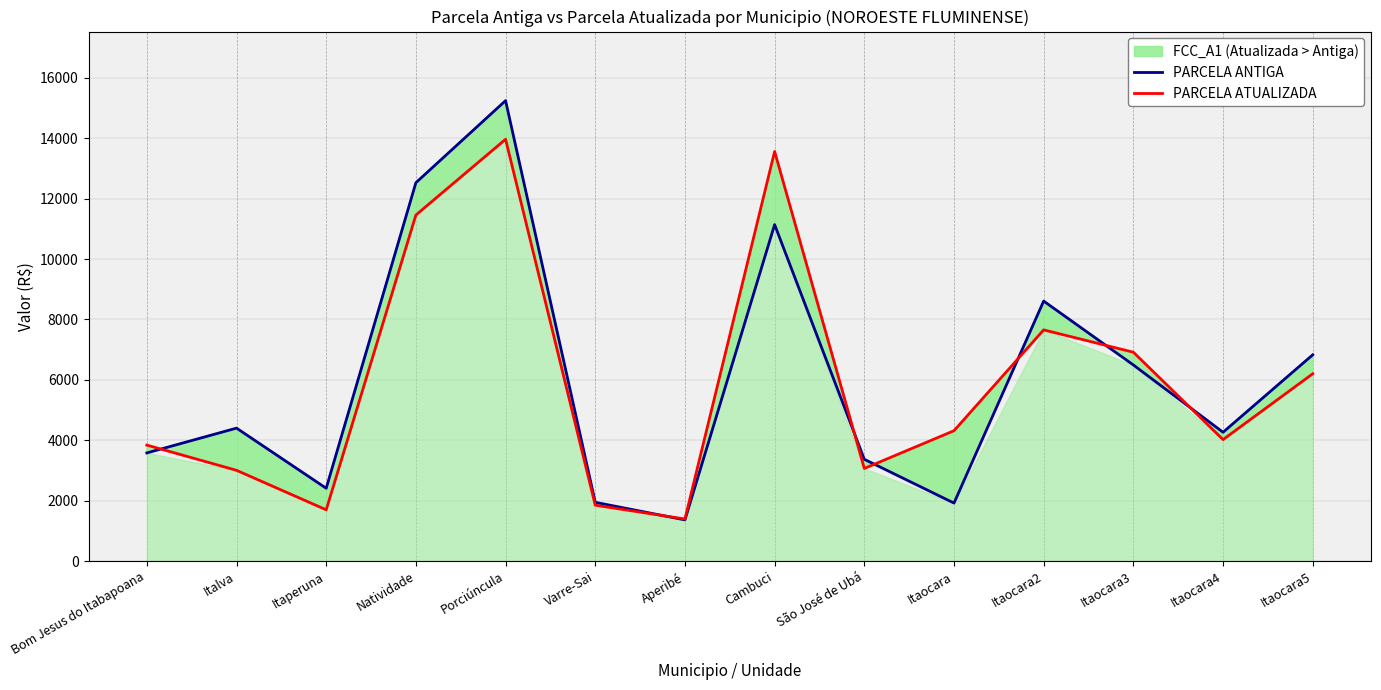

What is the value of the PARCELA ATUALIZADA point at the 2nd from the left?

3008.0